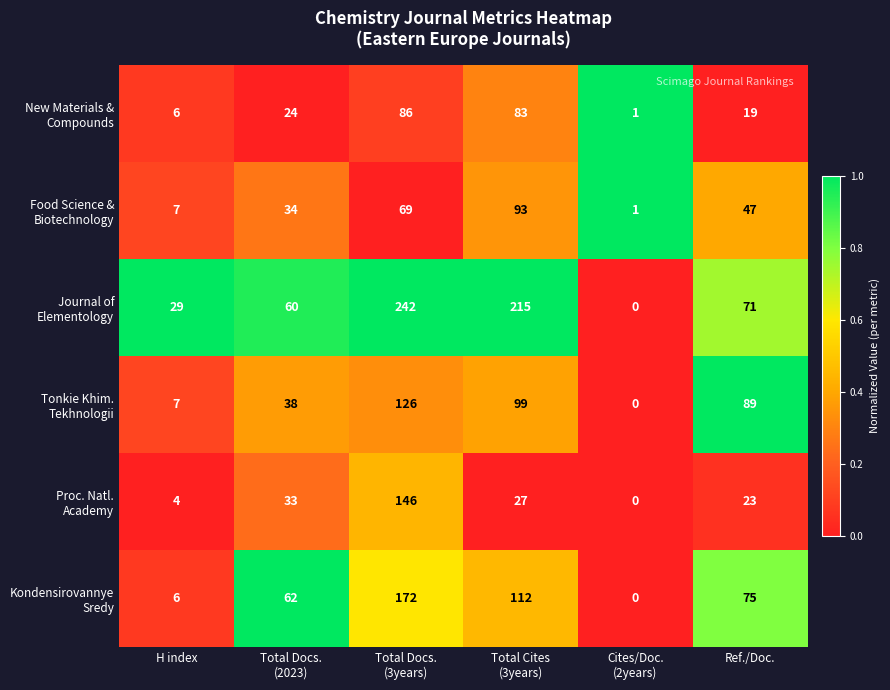

At how many categories does at least one series exceed 82?

3